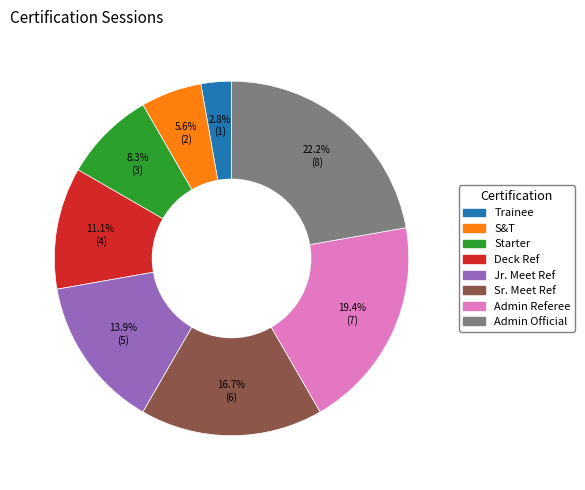

Does Jr. Meet Ref account for over 50% of the chart?

No